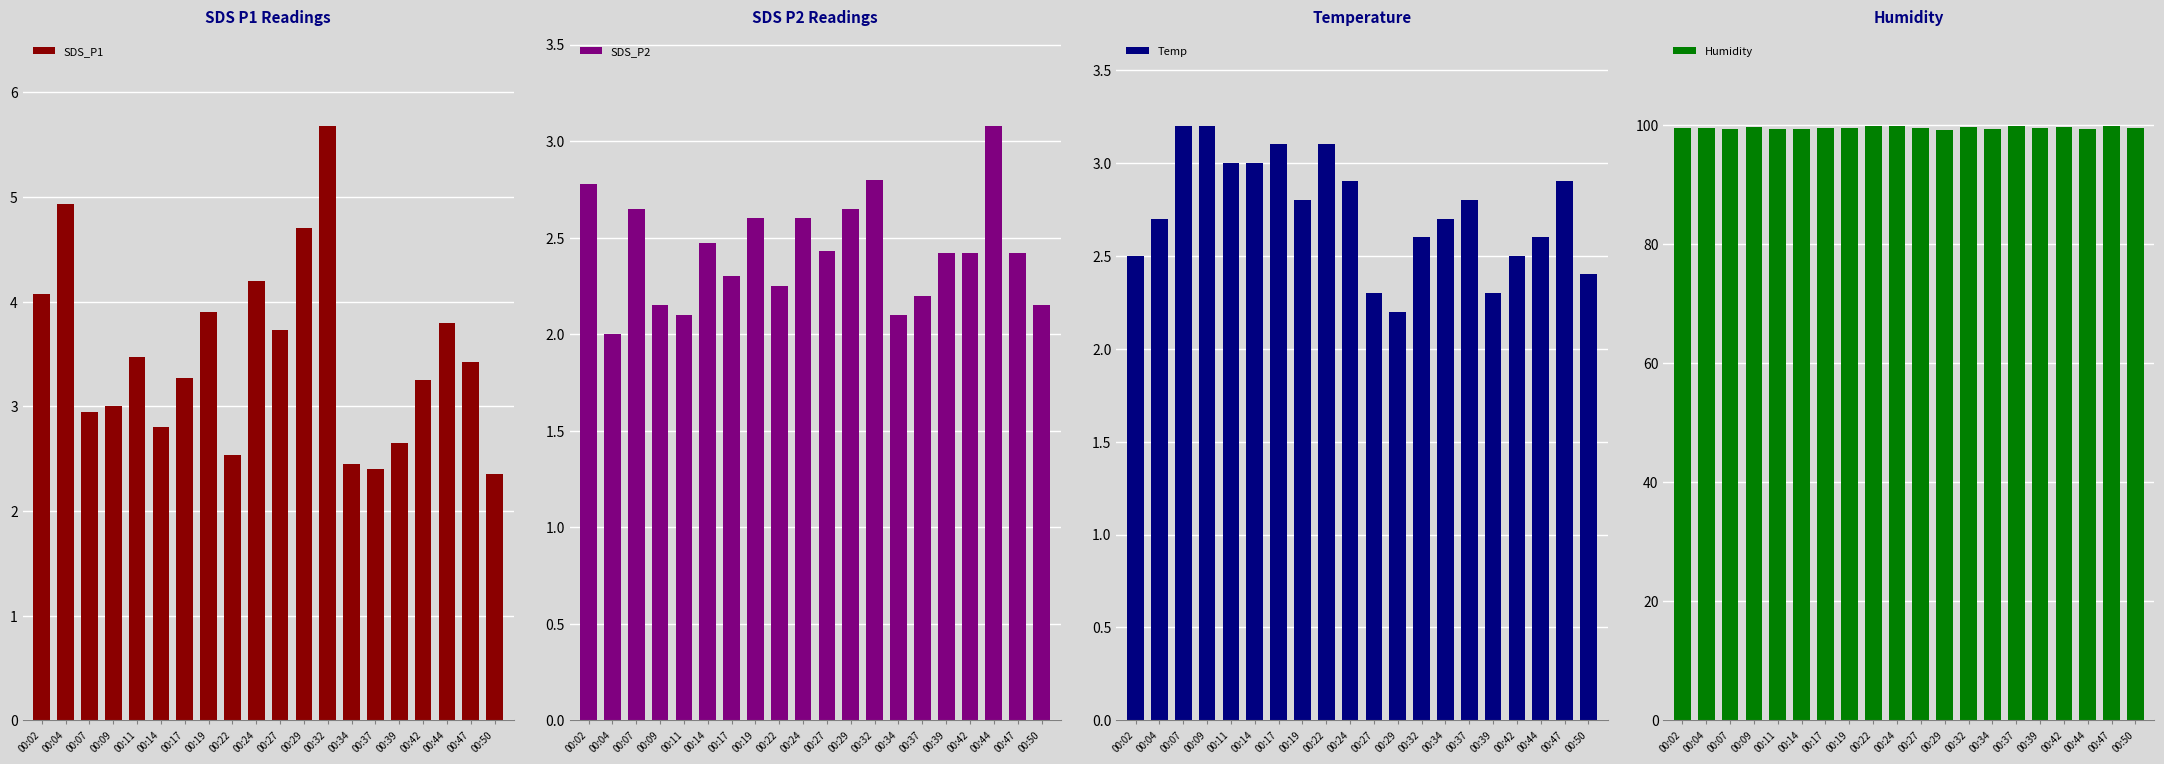

At how many categories does at least one series exceed 30?

20